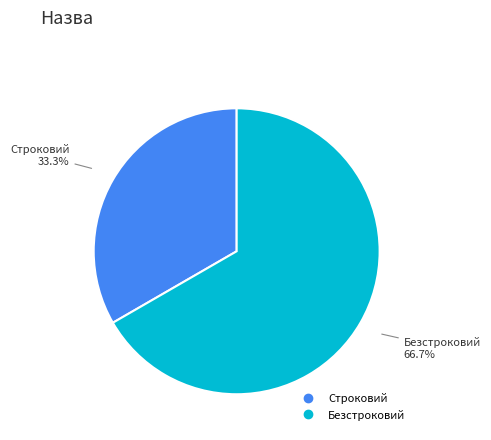

Approximately how many times larger is the value at Безстроковий compared to Строковий?

2.0